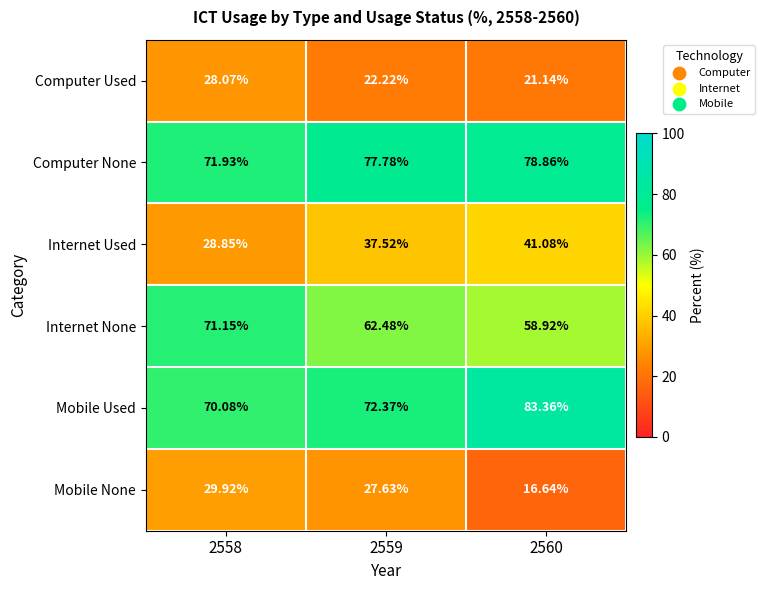

How many categories are shown in the chart?

3